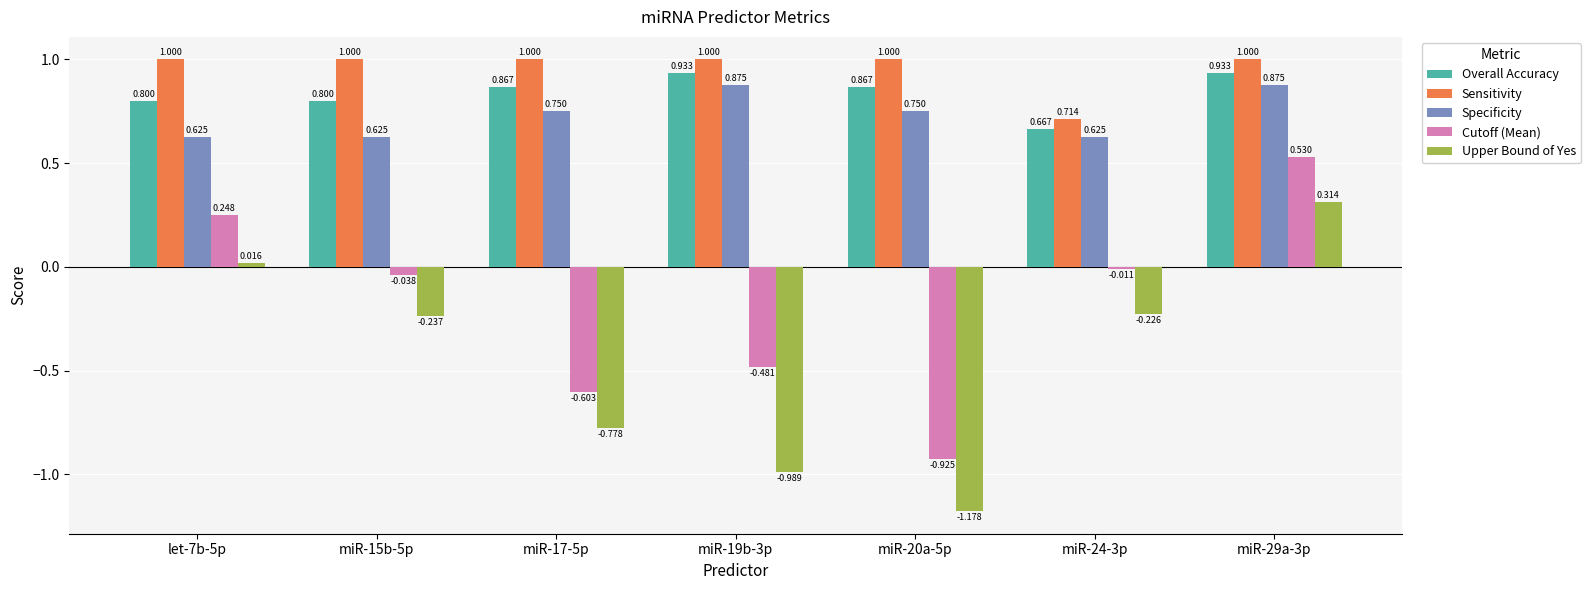

Count the Overall Accuracy values in the range 0 to 1.

7